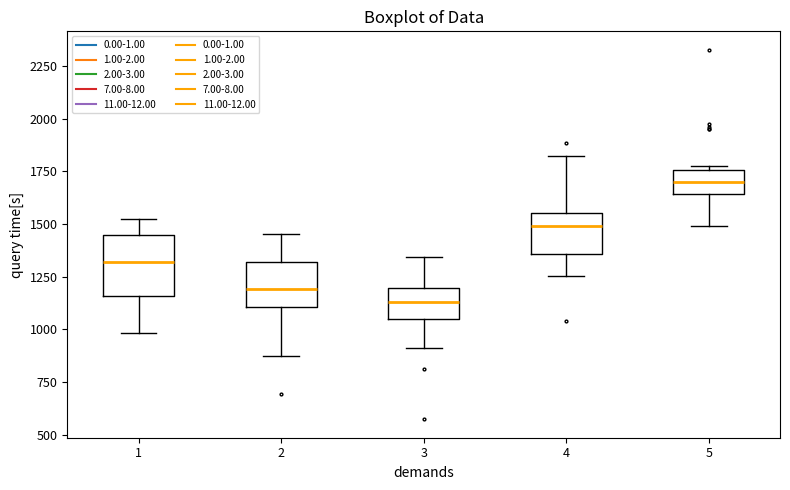

Which box has the lowest median line?

3